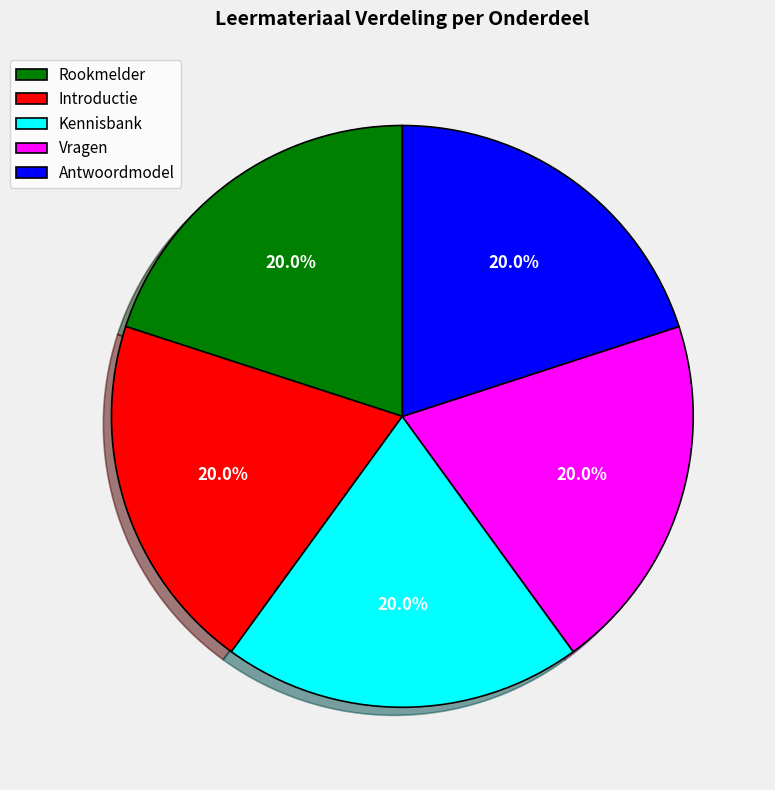

Is it true that Rookmelder is 15% of the pie?

False